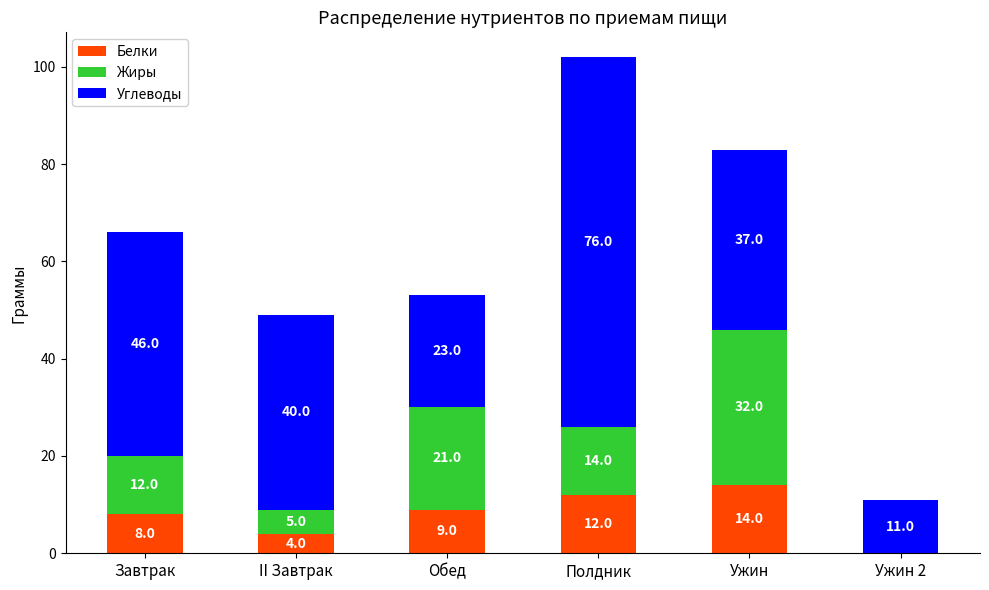

At which label is Белки closest to 7?

Завтрак